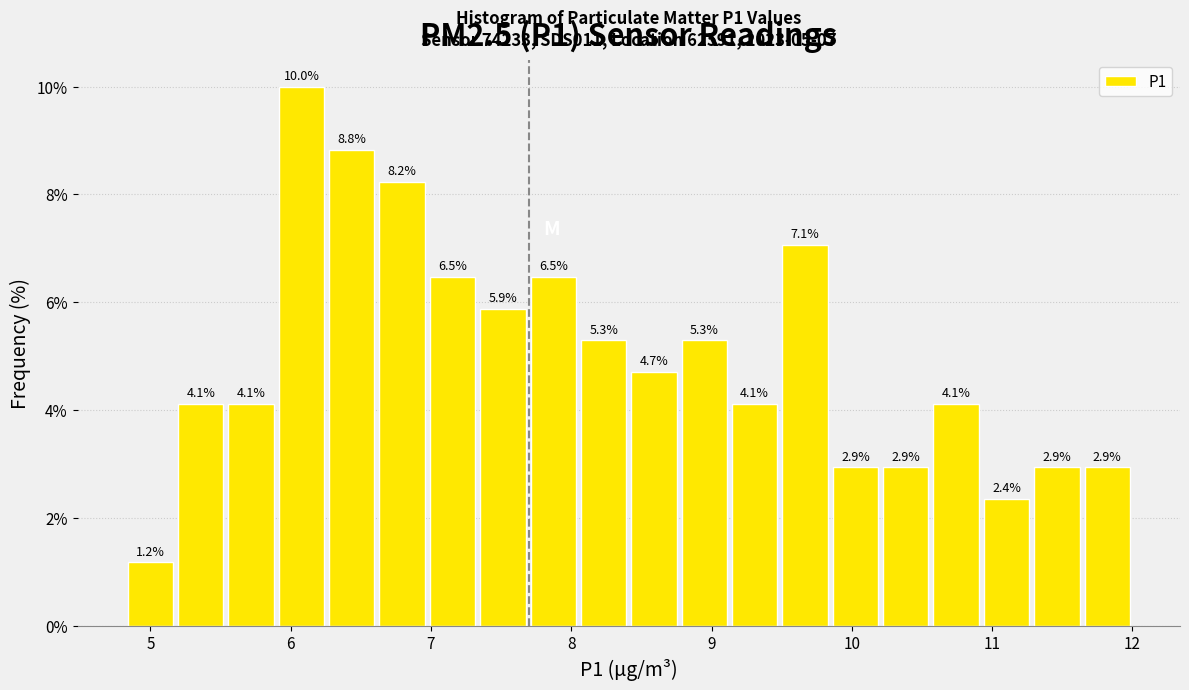

Around what value on the x-axis is the tallest bar? Give the approximate position of its centre, as read against the axis.

6.1